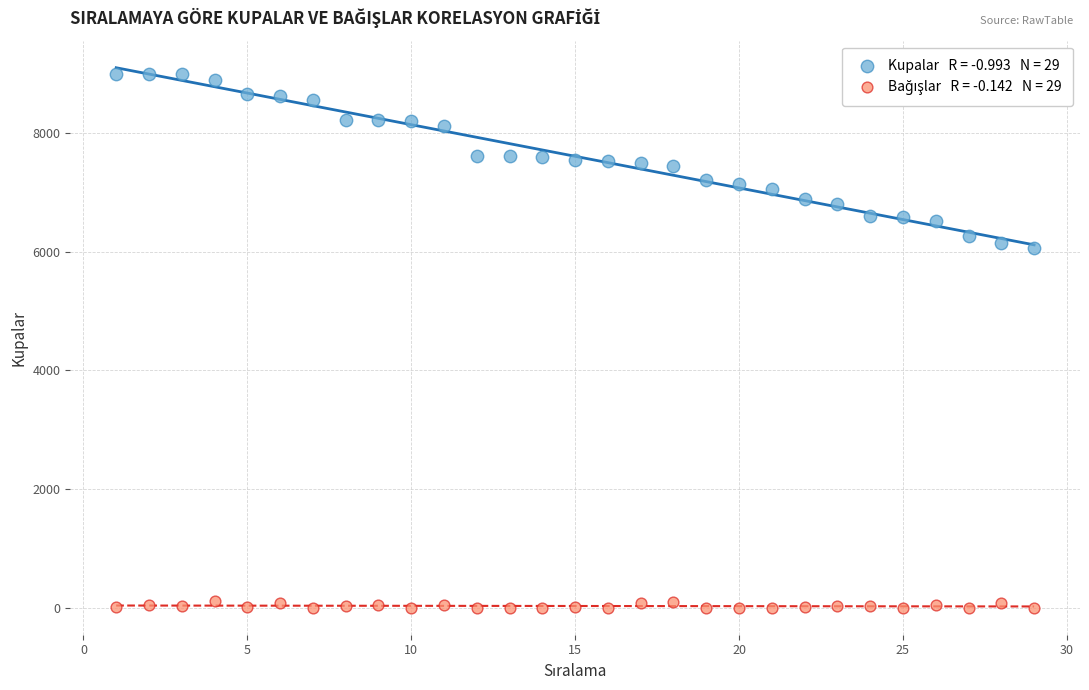

Across all data points, what is the range of X values (max minus min)?

28